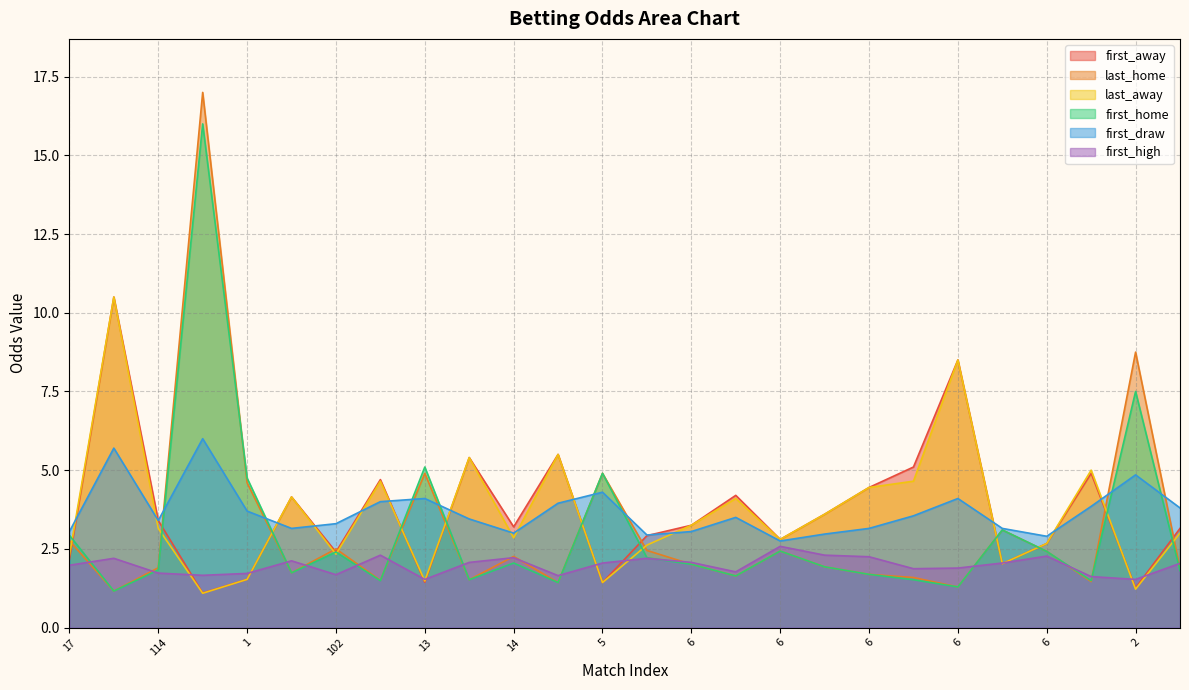

At which label is first_draw closest to 4?

25